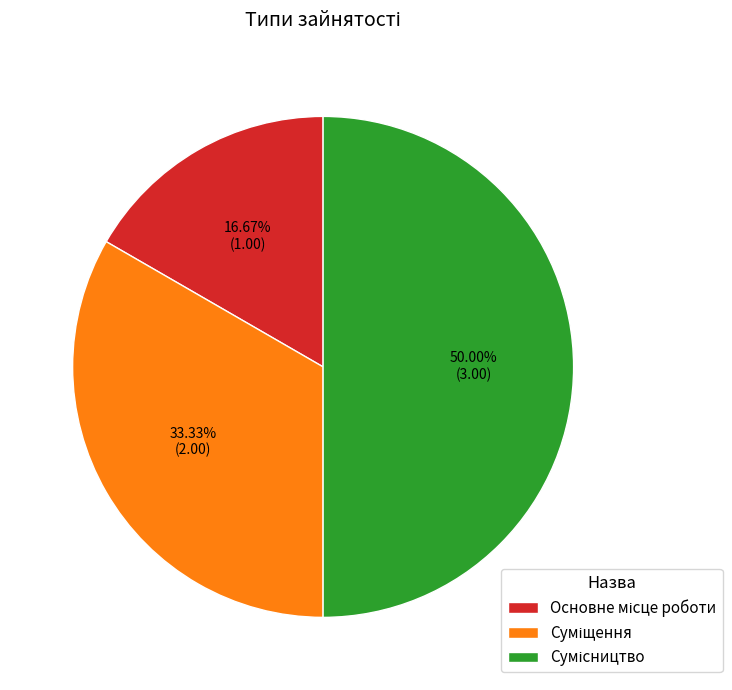

Which category has the smallest portion of the pie?

Основне місце роботи